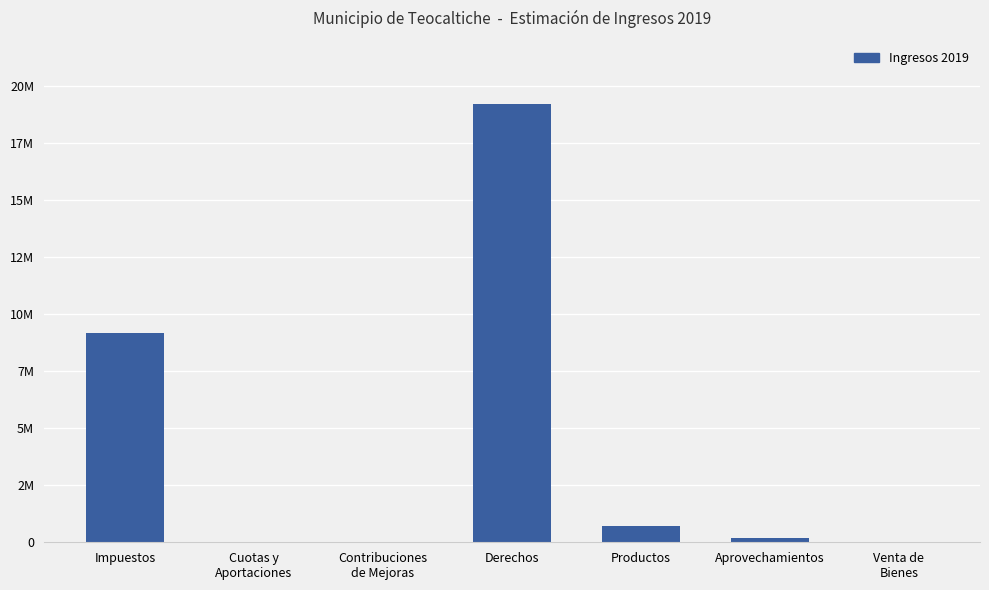

What is the label of the 3rd bar from the right?

Productos